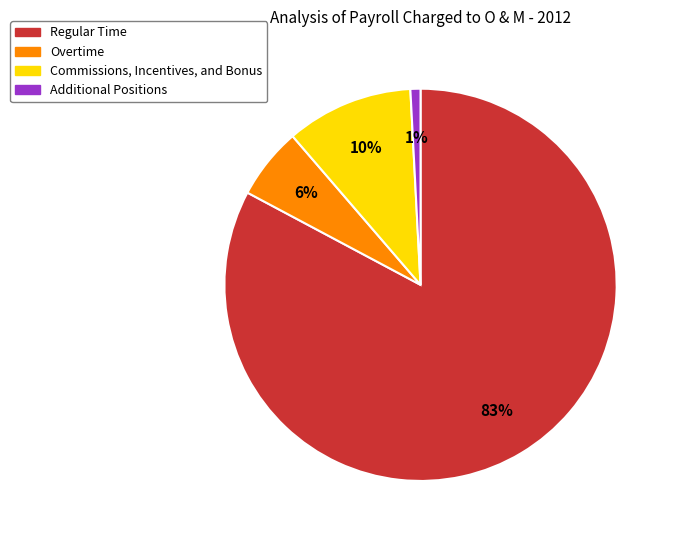

Count the number of slices in the pie.

4